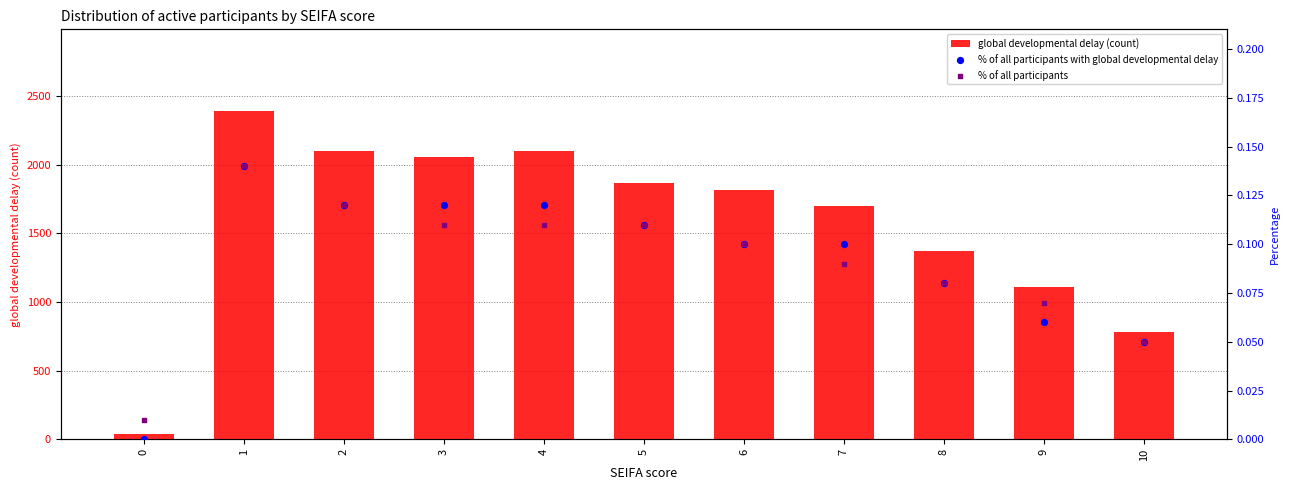

At which category is the sum across all series the highest?

1